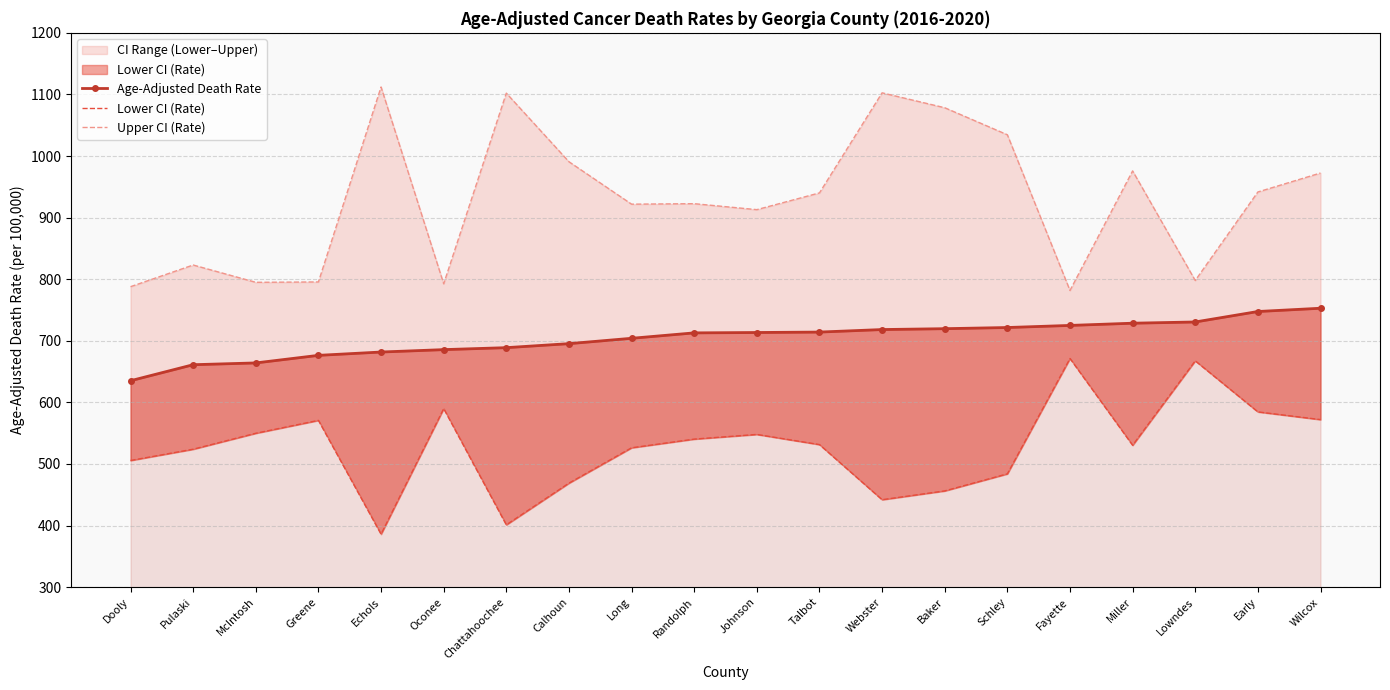

What is the label of the 11th point from the left?

Johnson